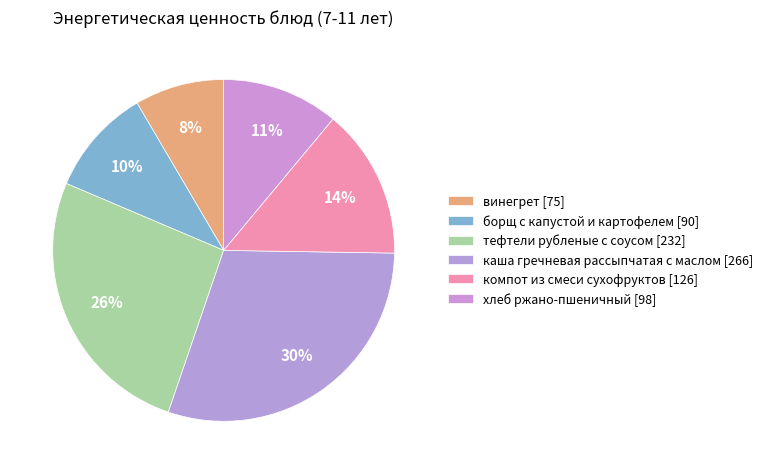

Count the number of slices in the pie.

6